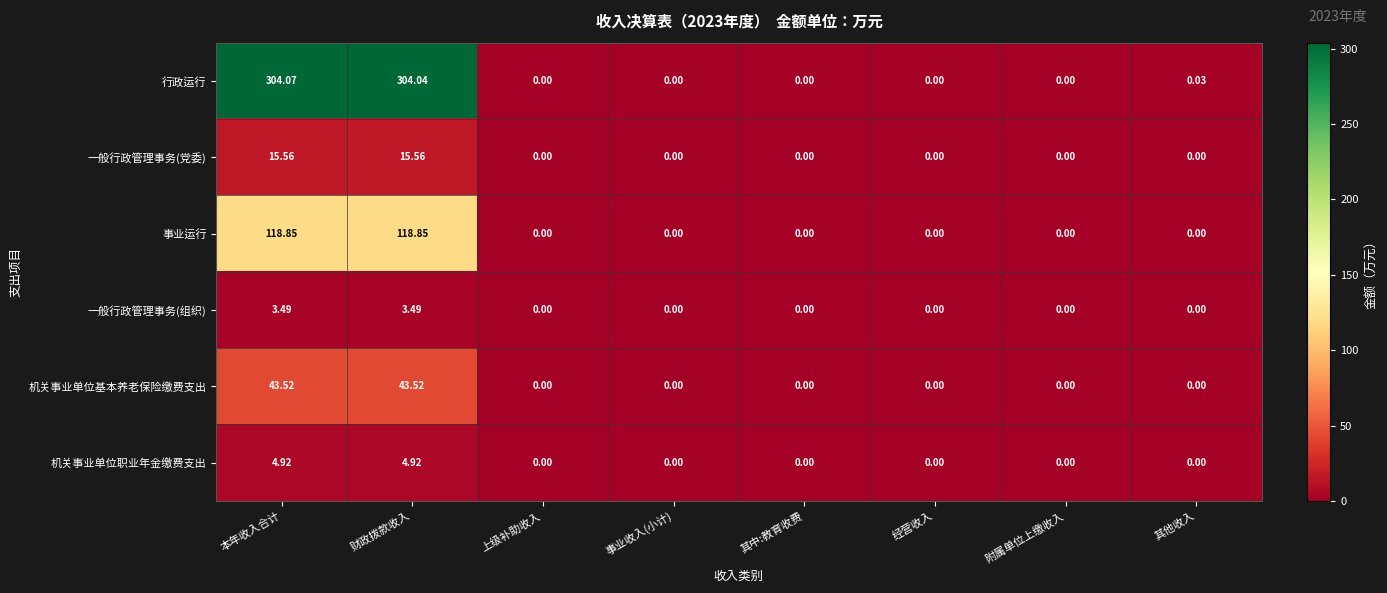

List the series in order of their peak value, lowest first.

一般行政管理事务(组织), 机关事业单位职业年金缴费支出, 一般行政管理事务(党委), 机关事业单位基本养老保险缴费支出, 事业运行, 行政运行